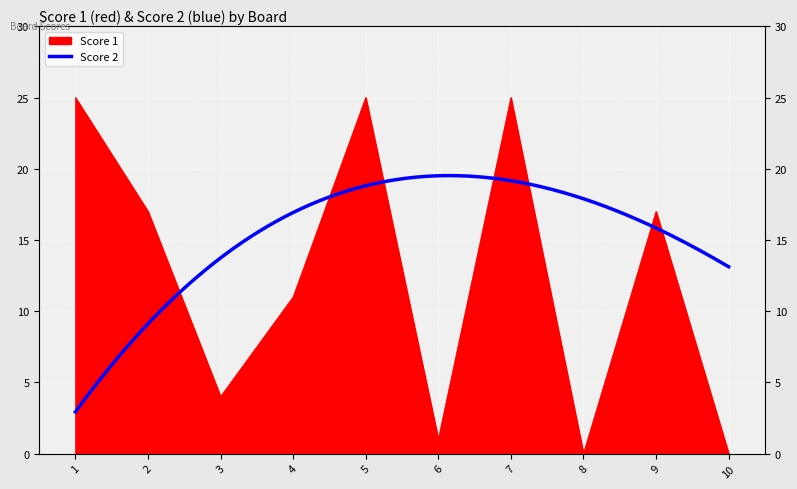

Reading right to left, list all the values displayed in this chart.

0	17	0	25	1	25	11	4	17	25